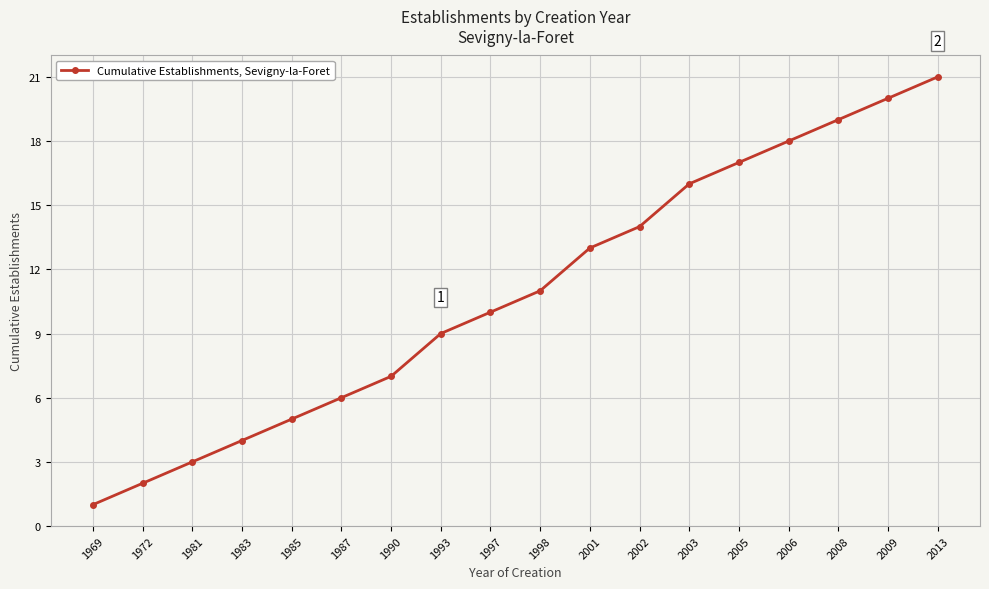

Which label corresponds to the largest value in the chart?

2013